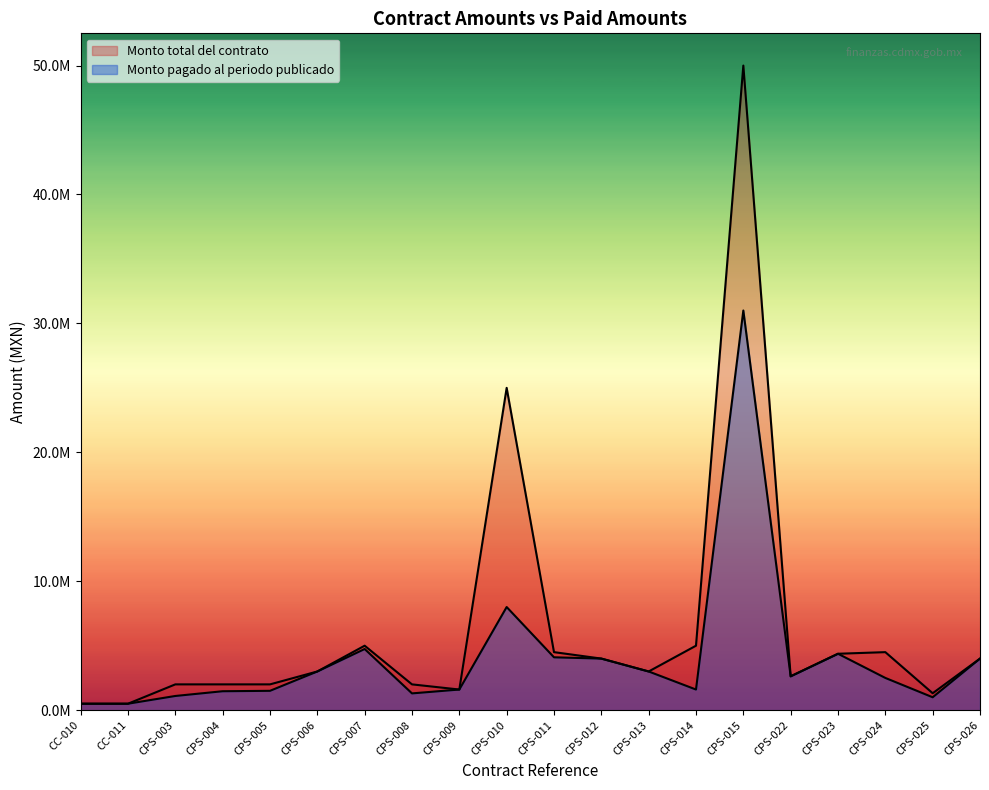

Rank the categories by Monto total del contrato value from highest to lowest.

CPS-015, CPS-010, CPS-007, CPS-014, CPS-011, CPS-024, CPS-023, CPS-012, CPS-026, CPS-006, CPS-013, CPS-022, CPS-003, CPS-004, CPS-005, CPS-008, CPS-009, CPS-025, CC-010, CC-011